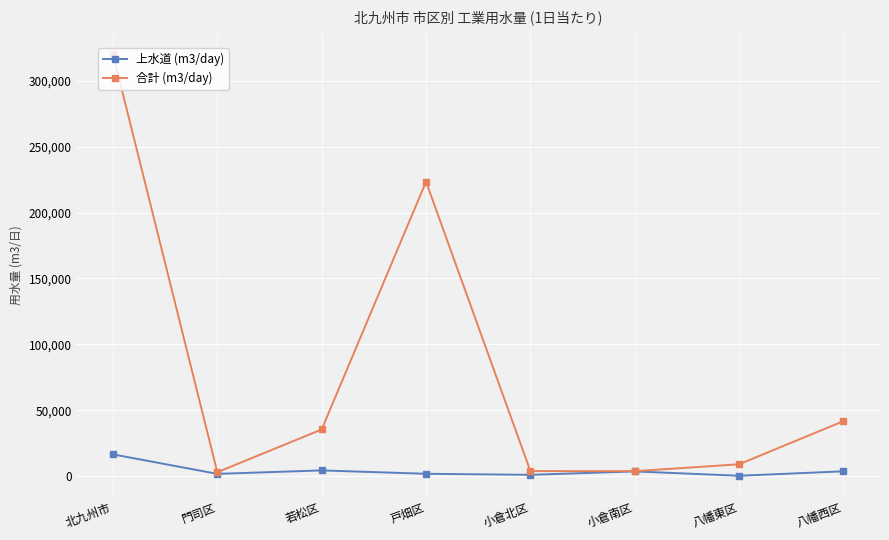

The 合計 (m3/day) series shows 134649 at 北九州市. True or false?

False